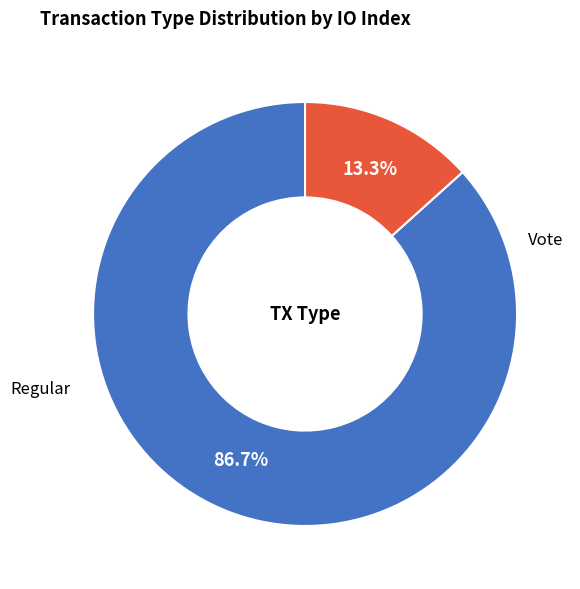

Is there any slice that represents more than half of the pie?

Yes